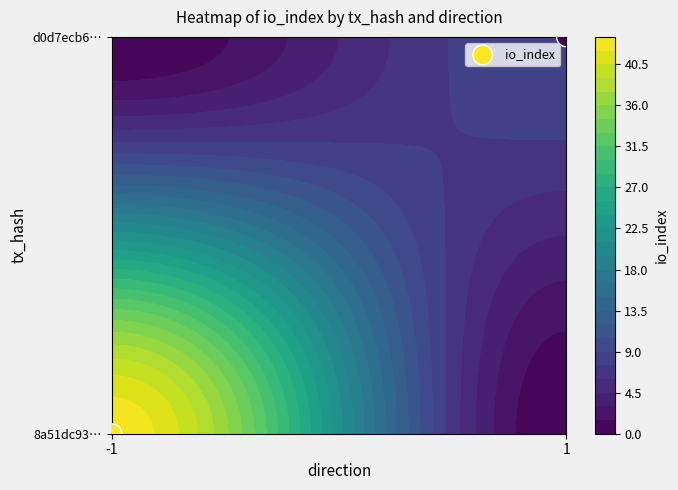

Rank the categories by value from highest to lowest.

1, -1